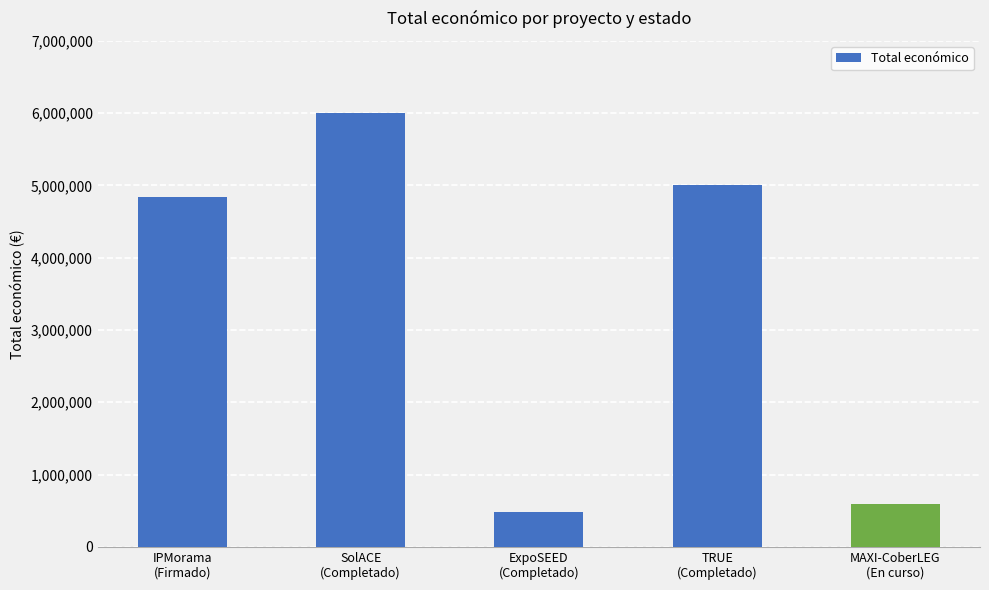

Approximately how many times larger is the value at SolACE
(Completado) compared to ExpoSEED
(Completado)?

12.3